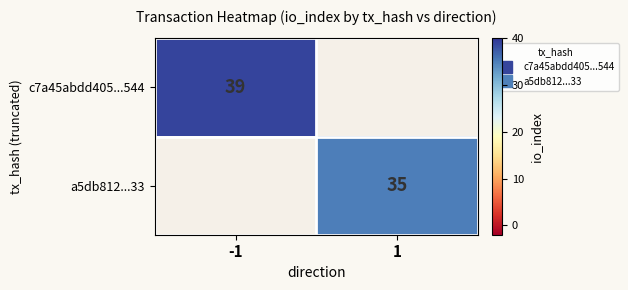

Rank the categories by a5db812...33 value from lowest to highest.

-1, 1